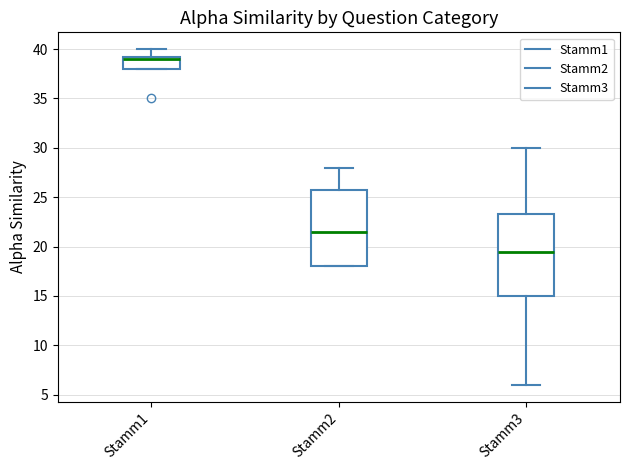

Reading left to right, transcribe this box plot: for each box, give where its median line is, the range the box spans, and where its two whiskers end, as read against the y-axis. The values are not printed on the chart, so give them approximately, as read against the axis.

Stamm1: median 39.0, box 38.0 to 39.5, whiskers 38.0 to 40.0
Stamm2: median 21.5, box 18.0 to 26.0, whiskers 18.0 to 28.0
Stamm3: median 19.5, box 15.0 to 23.5, whiskers 6.0 to 30.0